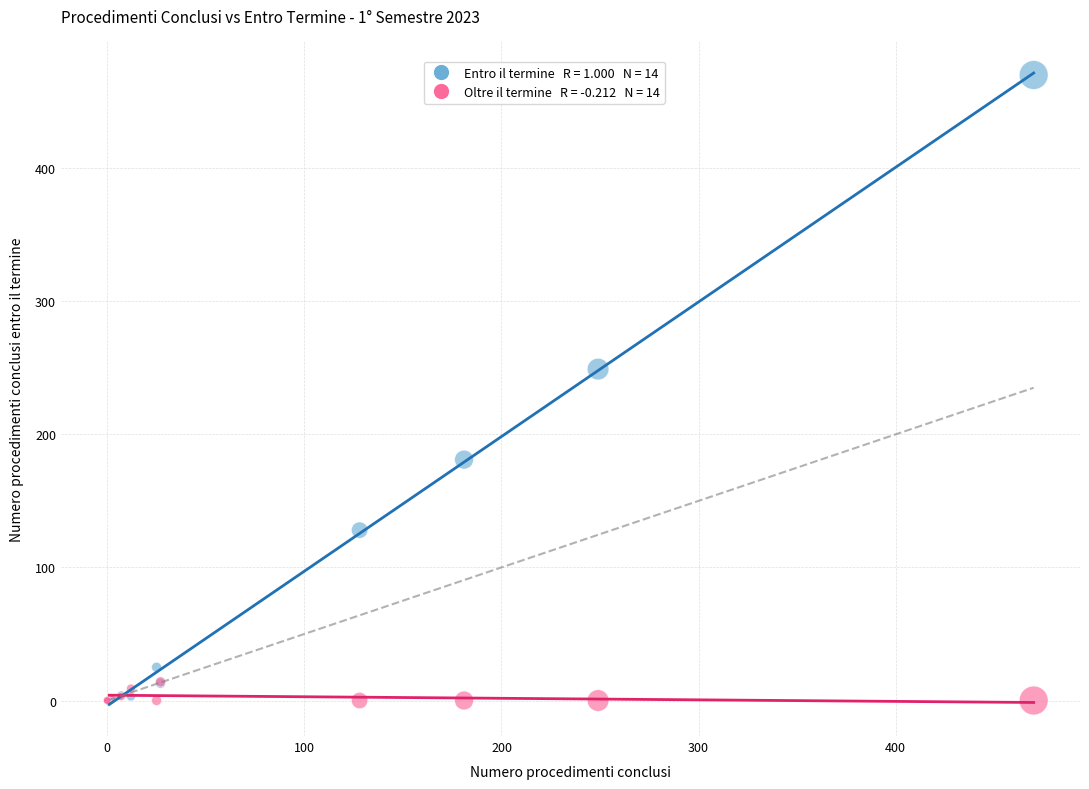

Across all series, what Y value is closest to 235?

249